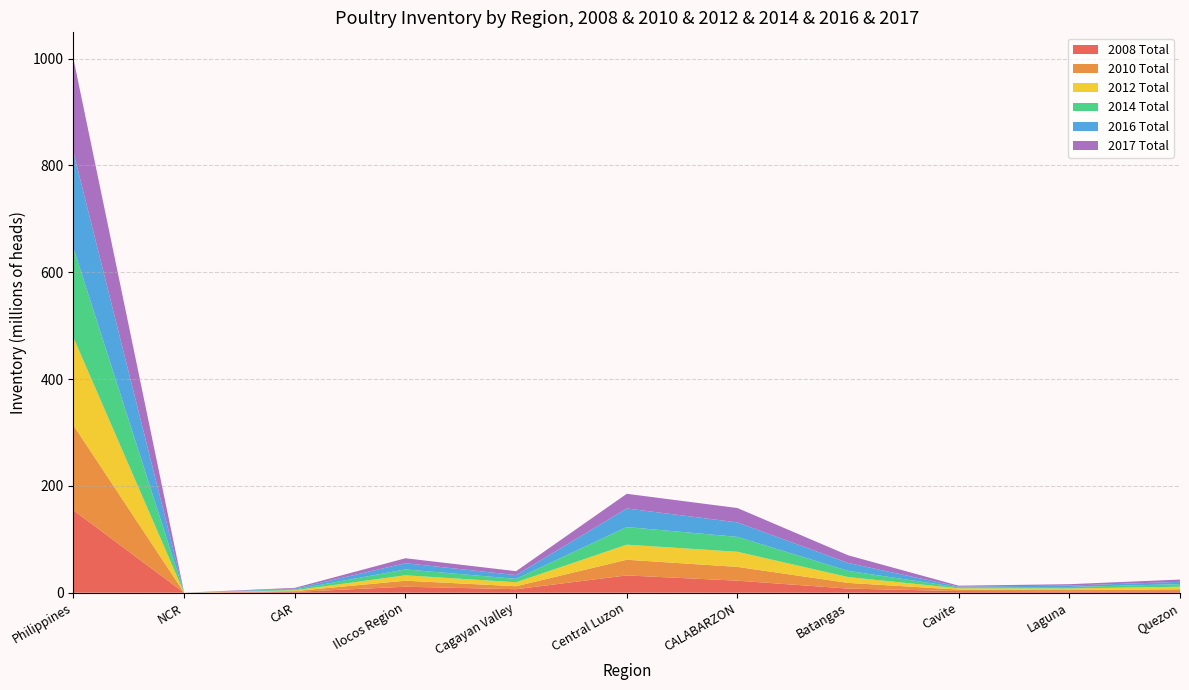

Reading right to left, transcribe all the data shown in this chart.

2008 Total: Quezon=2875860	Laguna=2561152	Cavite=3053127	Batangas=7762475	CALABARZON=22534358	Central Luzon=32376916	Cagayan Valley=6544238	Ilocos Region=11228743	CAR=1541909	NCR=0	Philippines=154272036
2010 Total: Quezon=3534041	Laguna=2423260	Cavite=2786288	Batangas=10619123	CALABARZON=25834052	Central Luzon=29337156	Cagayan Valley=5566730	Ilocos Region=11262459	CAR=1476291	NCR=0	Philippines=158984322
2012 Total: Quezon=4784850	Laguna=2962198	Cavite=2361236	Batangas=10933291	CALABARZON=28260078	Central Luzon=28236486	Cagayan Valley=7459123	Ilocos Region=10113032	CAR=1523099	NCR=0	Philippines=164192253
2014 Total: Quezon=4824604	Laguna=2746802	Cavite=1898640	Batangas=11623427	CALABARZON=27950240	Central Luzon=32981916	Cagayan Valley=6345269	Ilocos Region=11028928	CAR=1518028	NCR=0	Philippines=167671053
2016 Total: Quezon=4379849	Laguna=2666485	Cavite=1303232	Batangas=14762376	CALABARZON=27105692	Central Luzon=34788208	Cagayan Valley=7058396	Ilocos Region=11631311	CAR=1564252	NCR=0	Philippines=178792807
2017 Total: Quezon=4219370	Laguna=2612813	Cavite=1740940	Batangas=14406081	CALABARZON=26856204	Central Luzon=27461705	Cagayan Valley=7349890	Ilocos Region=9263459	CAR=1470545	NCR=0	Philippines=175316918